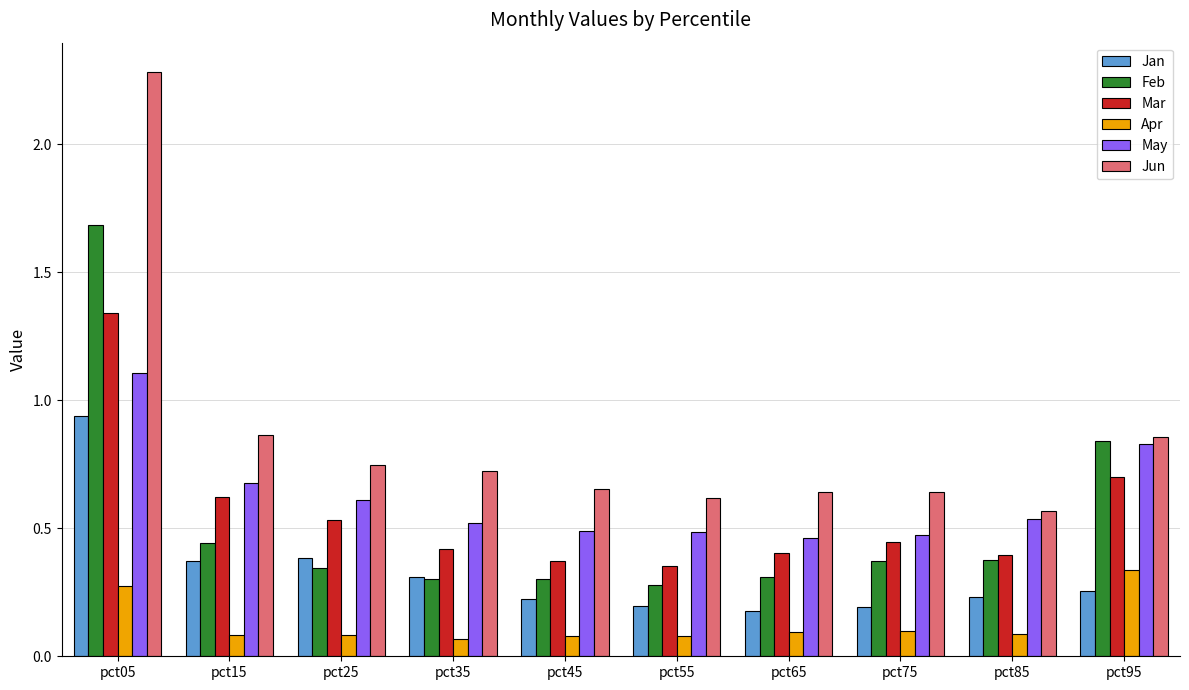

What is the difference between the maximum and minimum values in the Jun series?

1.7